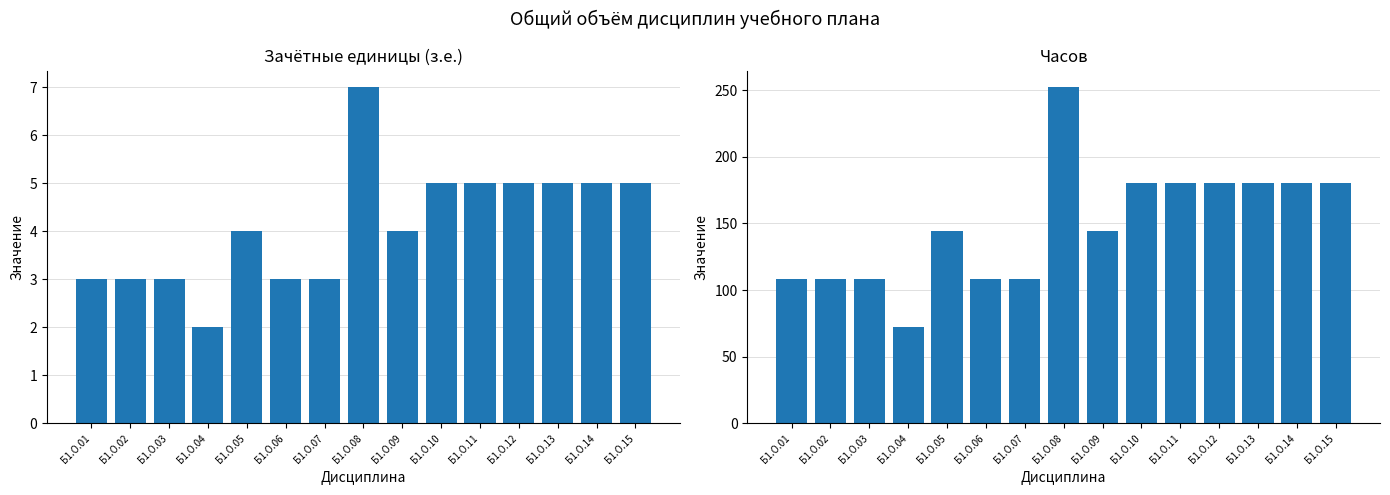

Rank the series by their maximum value, from lowest to highest.

Зачётные единицы (з.е.), Часов